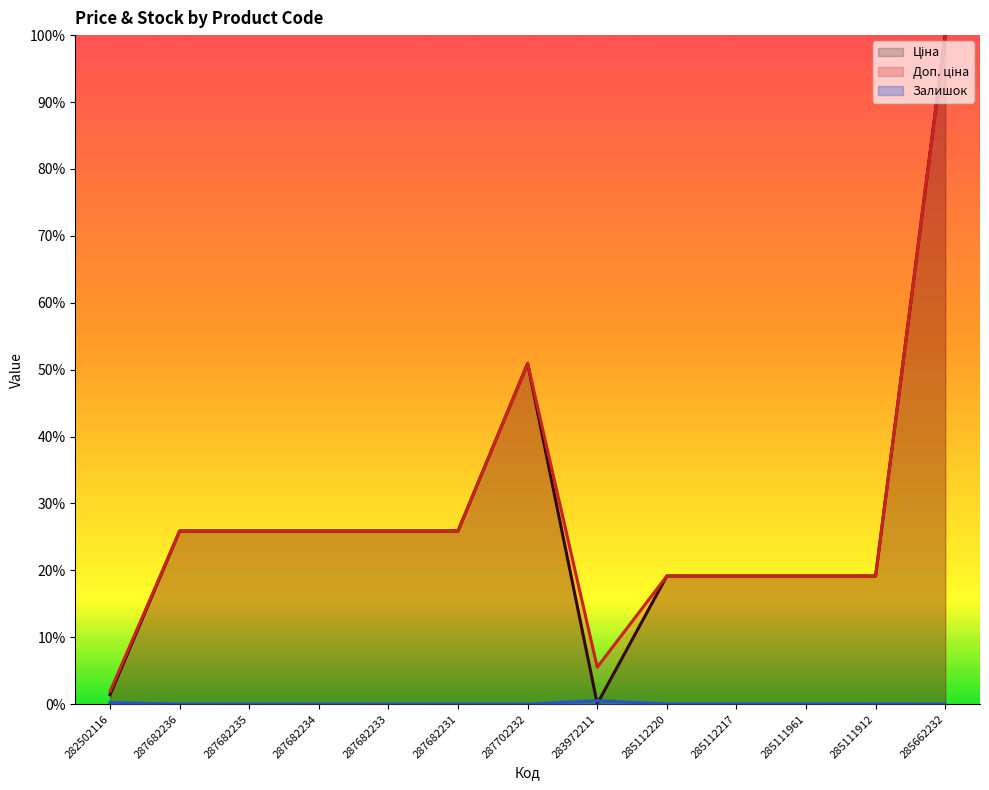

Is it true that Доп. ціна equals 0.2 at 285111961?

True